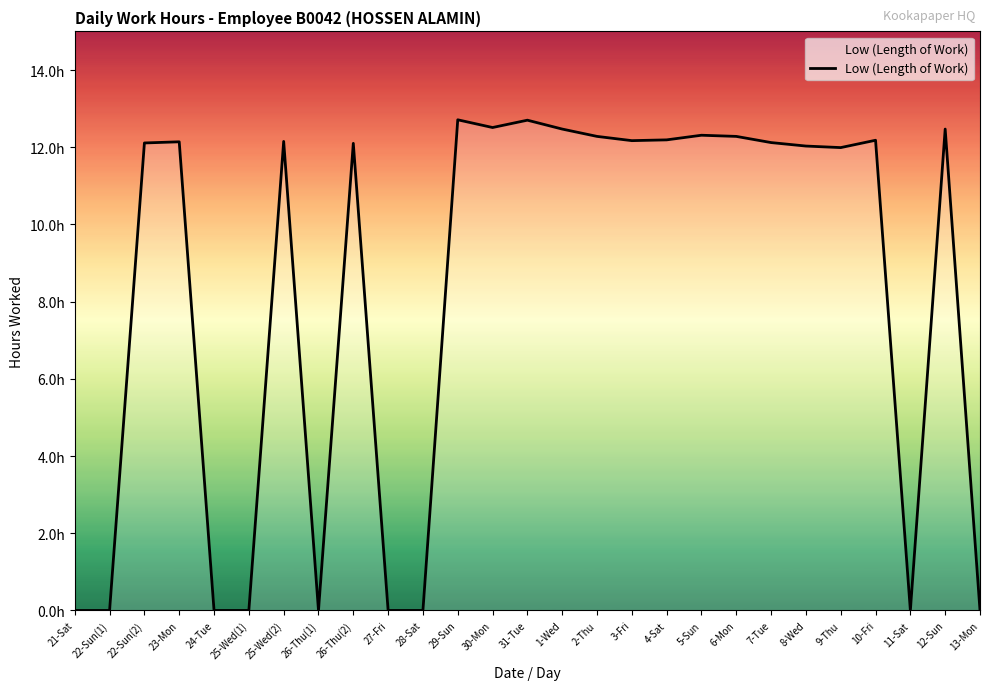

Reading left to right, transcribe all the data shown in this chart.

21-Sat=0.0	22-Sun(1)=0.0	22-Sun(2)=12.1	23-Mon=12.1	24-Tue=0.0	25-Wed(1)=0.0	25-Wed(2)=12.2	26-Thu(1)=0.0	26-Thu(2)=12.1	27-Fri=0.0	28-Sat=0.0	29-Sun=12.7	30-Mon=12.5	31-Tue=12.7	1-Wed=12.5	2-Thu=12.3	3-Fri=12.2	4-Sat=12.2	5-Sun=12.3	6-Mon=12.3	7-Tue=12.1	8-Wed=12.0	9-Thu=12.0	10-Fri=12.2	11-Sat=0.0	12-Sun=12.5	13-Mon=0.0